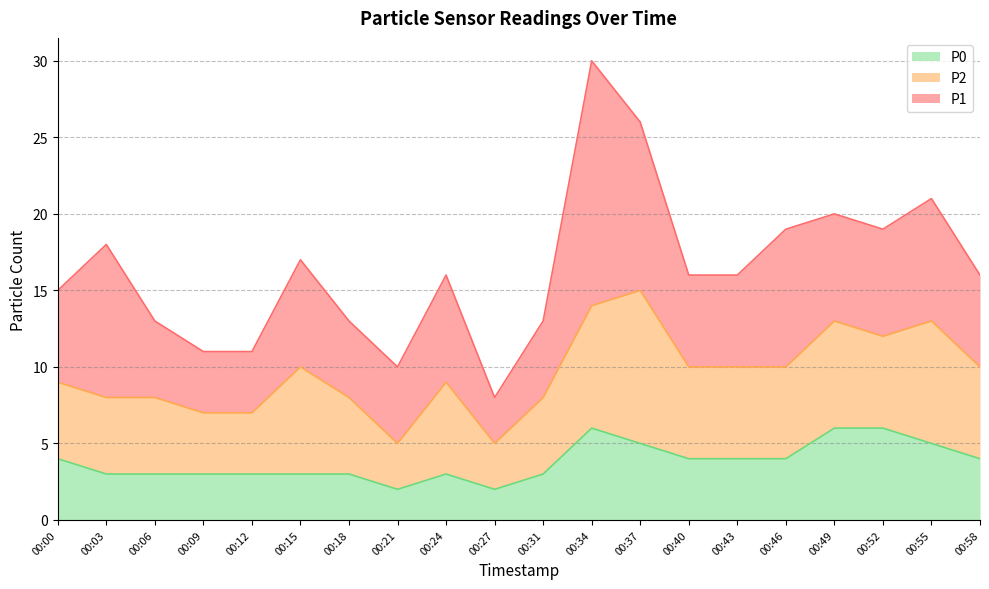

Reading left to right, extract all data points from this chart.

P1: 6	10	5	4	4	7	5	5	7	3	5	16	11	6	6	9	7	7	8	6
P2: 5	5	5	4	4	7	5	3	6	3	5	8	10	6	6	6	7	6	8	6
P0: 4	3	3	3	3	3	3	2	3	2	3	6	5	4	4	4	6	6	5	4